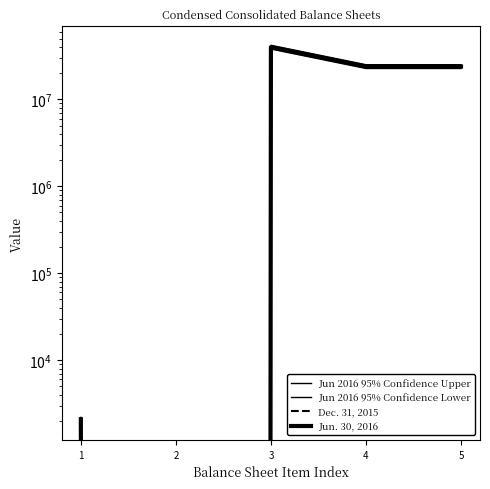

At which label does Jun 2016 95% Confidence Lower first exceed 22711650?

3